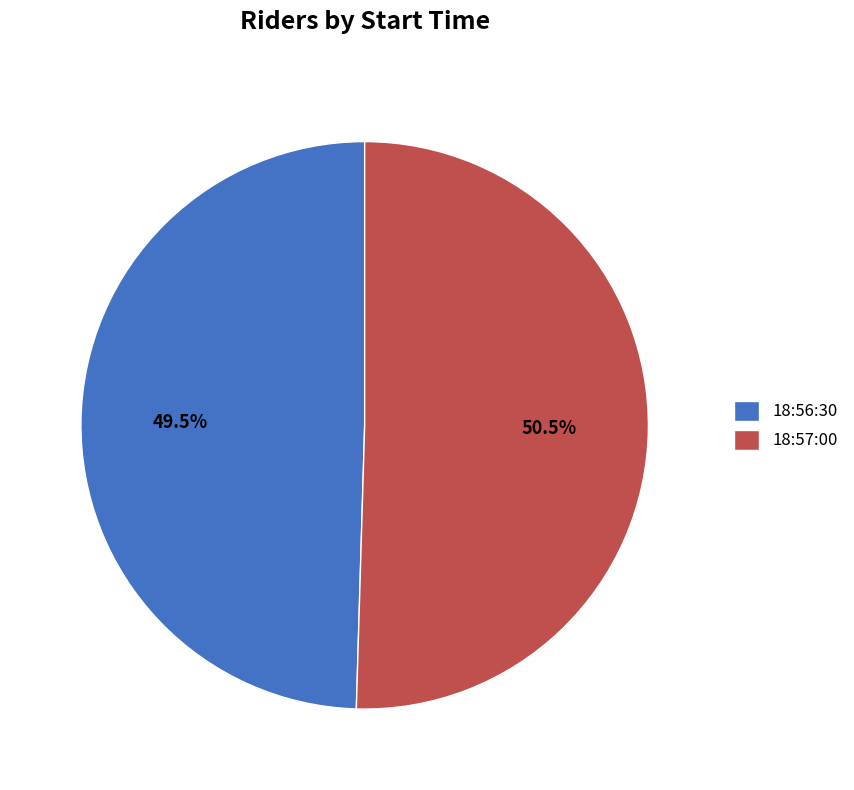

What is the total percentage of 18:57:00 and 18:56:30?

100.0%